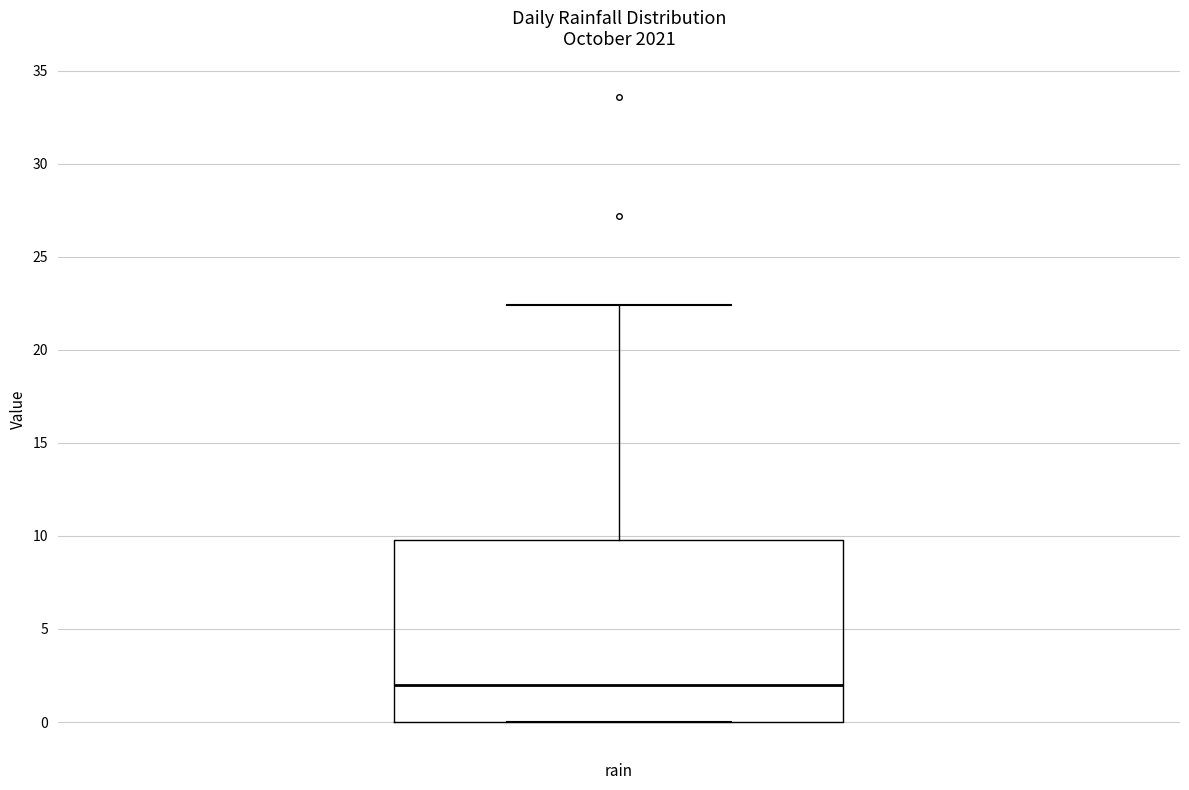

Transcribe this box plot: give where the median line is, the range the box spans, and where the two whiskers end, as read against the y-axis. The values are not printed on the chart, so give them approximately, as read against the axis.

median 2.0, box 0.0 to 10.0, whiskers 0.0 to 22.5